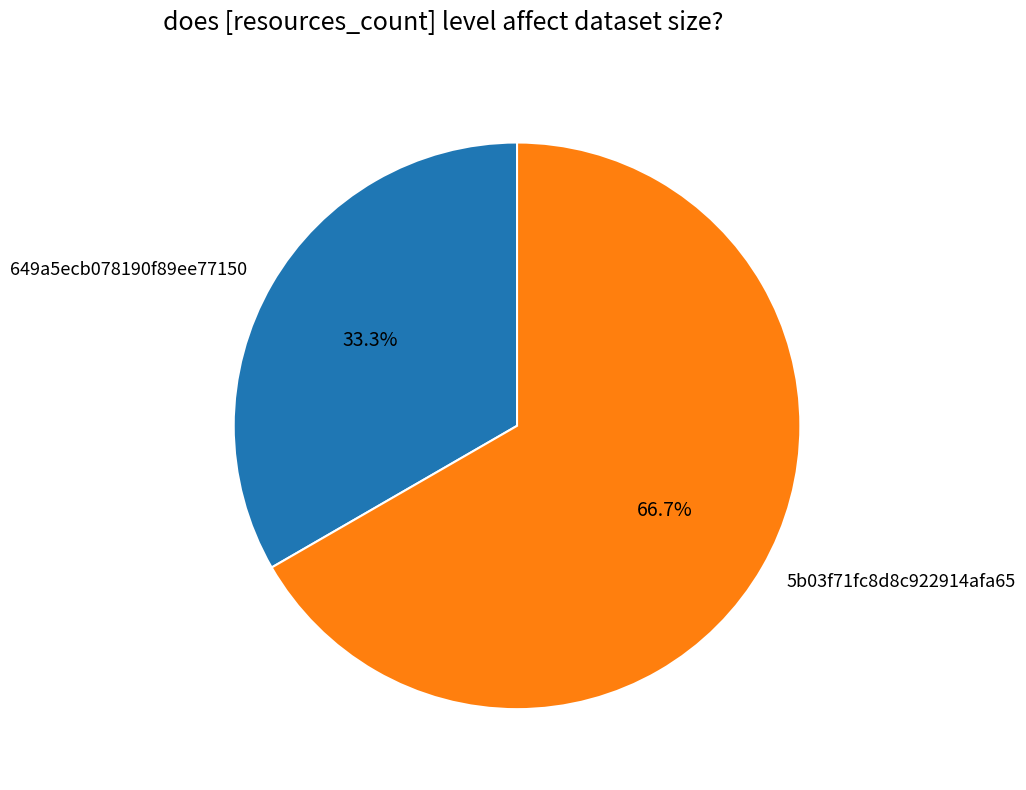

What percentage is the 649a5ecb078190f89ee77150 slice, to the nearest percent?

33%